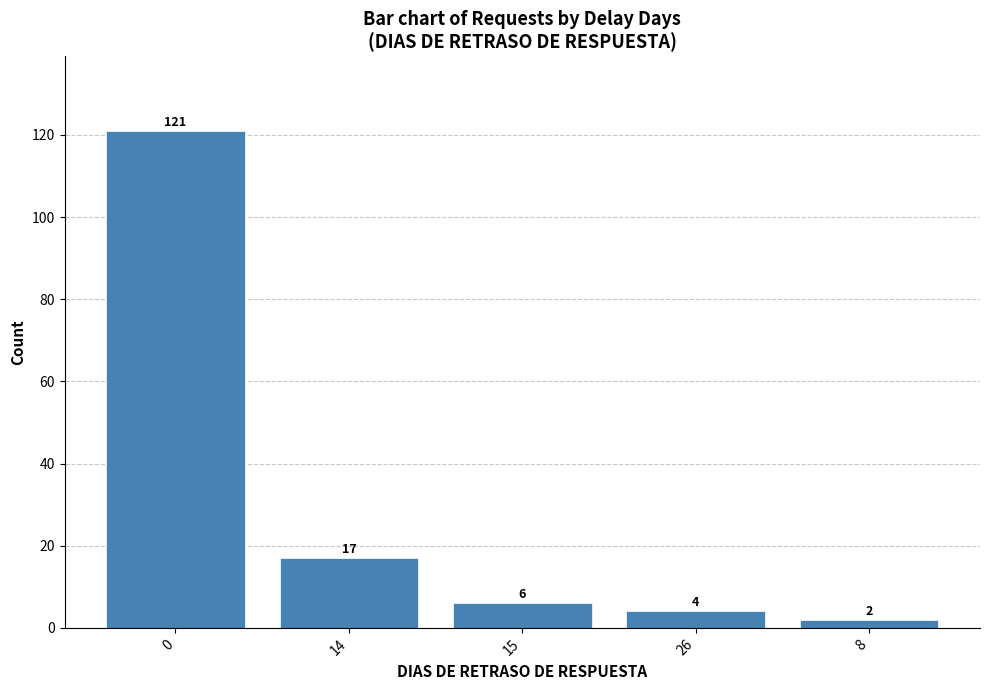

Is it true that the value at 15 is 6?

True